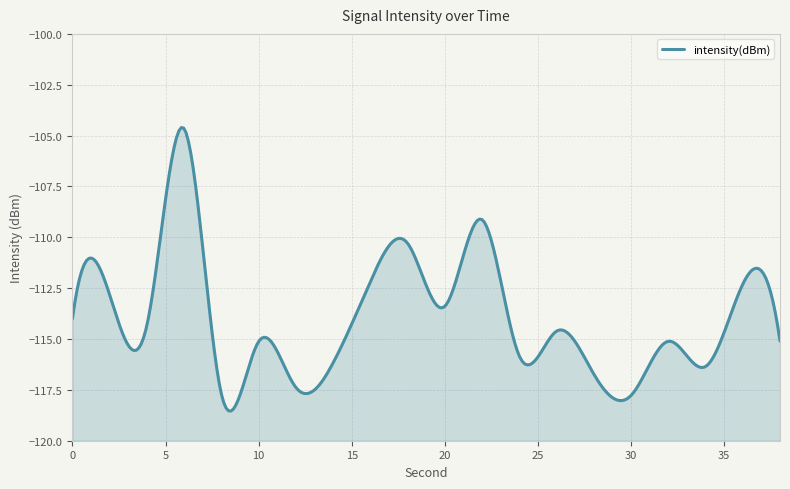

Reading left to right, what are all the values shown in this chart?

-114.0	-112.8	-114.3	-104.7	-117.7	-115.1	-117.4	-116.2	-112.2	-110.3	-113.4	-109.1	-115.8	-114.6	-116.7	-117.8	-115.1	-116.4	-112.3	-115.1